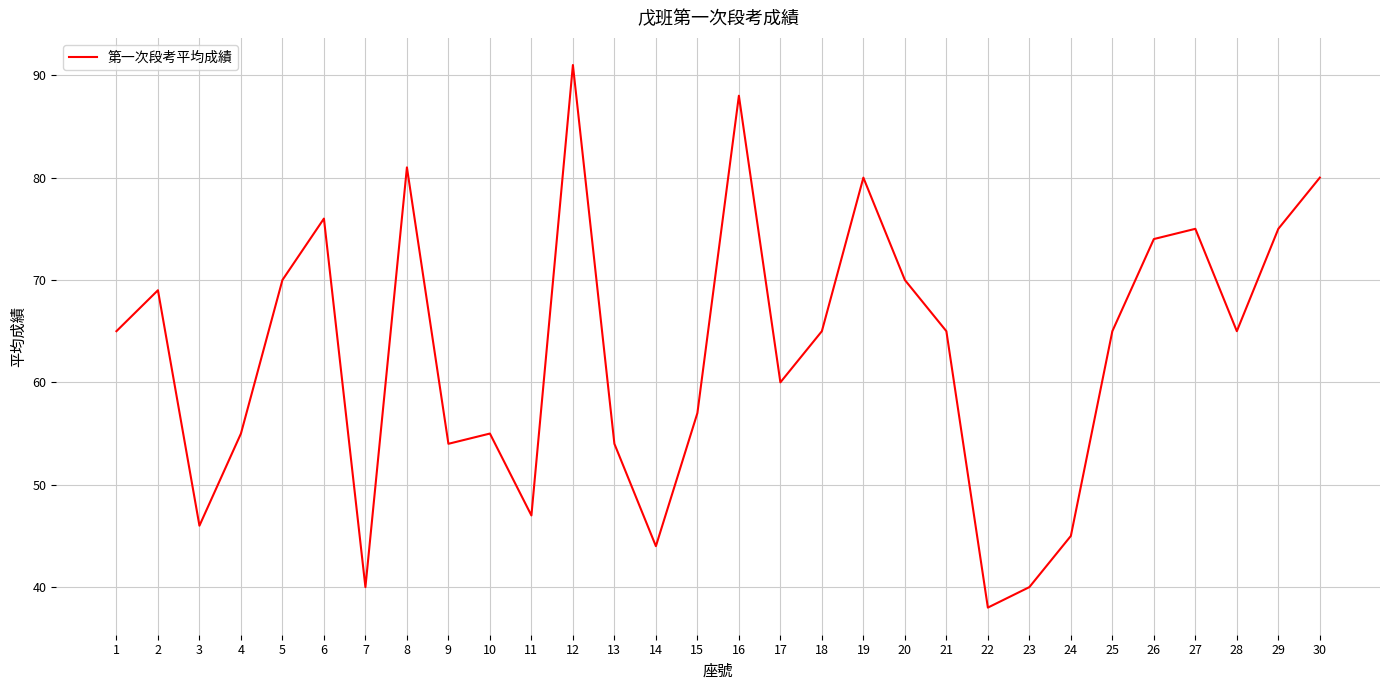

What is the difference between the second highest and second lowest values?

48